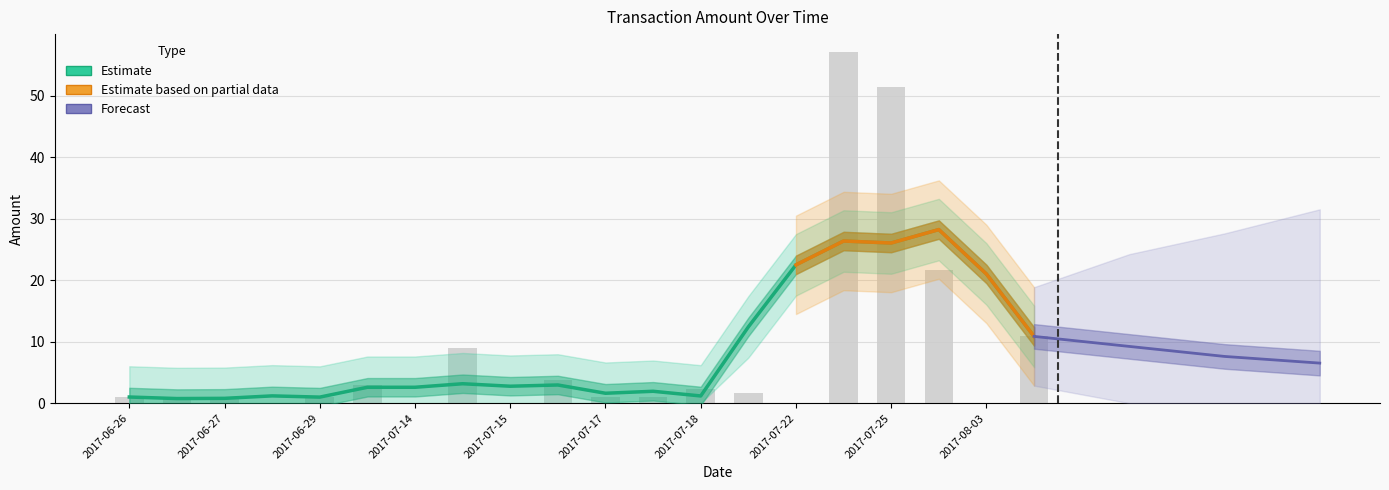

What is the difference between the maximum and minimum values?

57.1